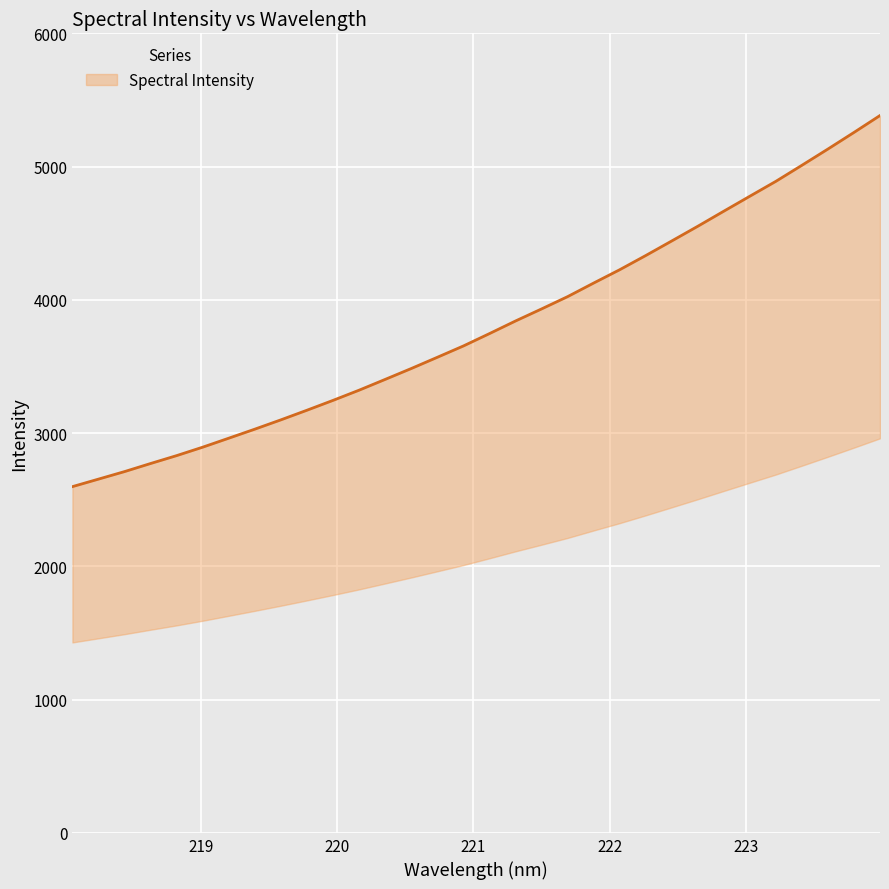

How many data points does each series have?

32